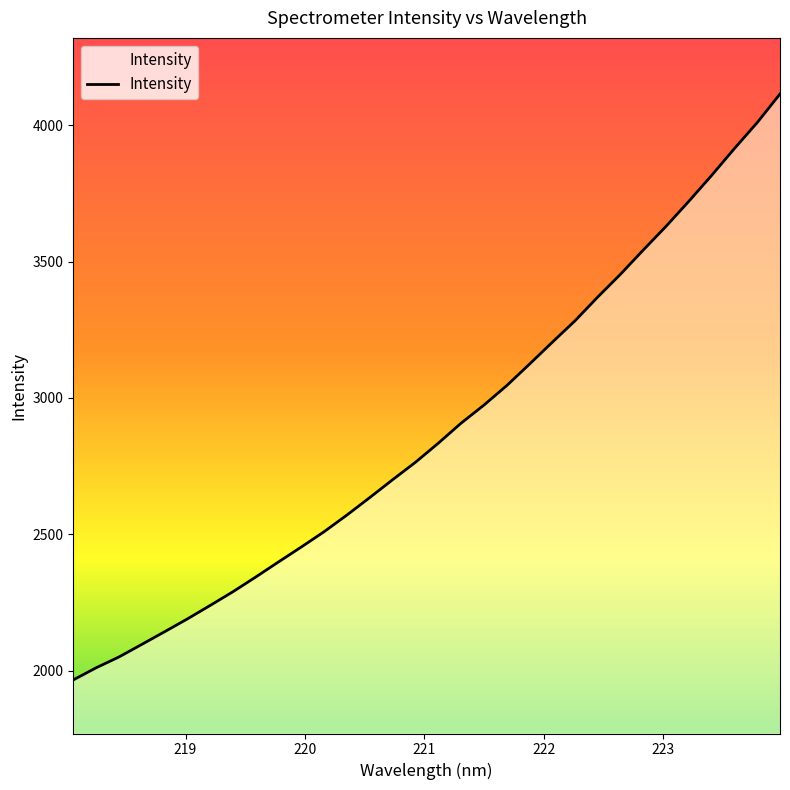

Does the chart display data point markers on the line(s)?

No